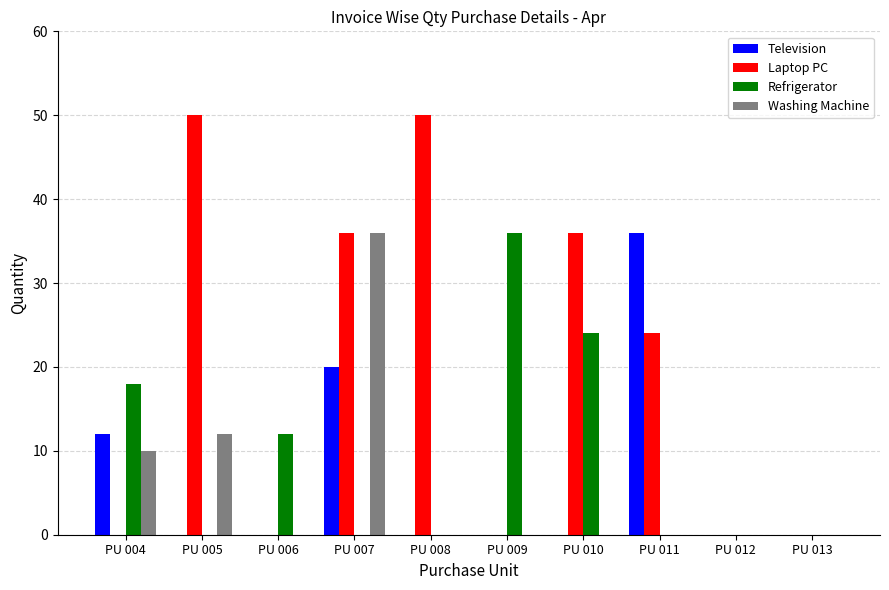

Is it true that Television equals 0 at PU 009?

True